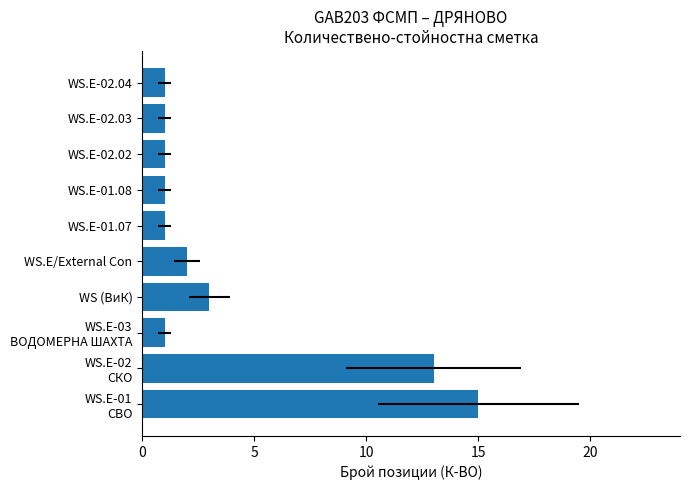

Reading right to left, list all the values displayed in this chart.

1	1	1	1	1	2	3	1	13	15